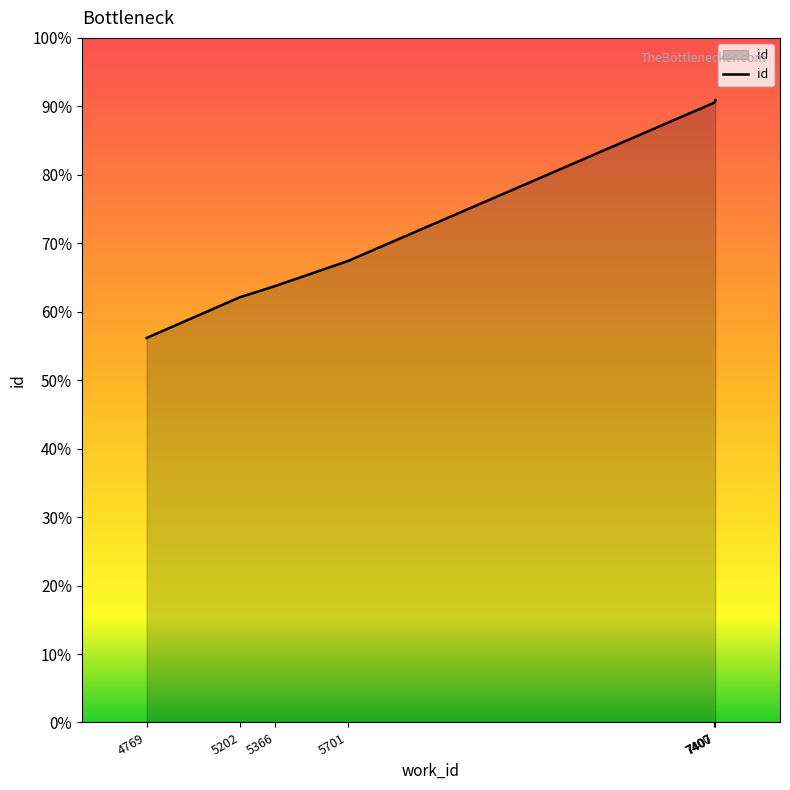

At which label does the data first exceed 15201?

7400